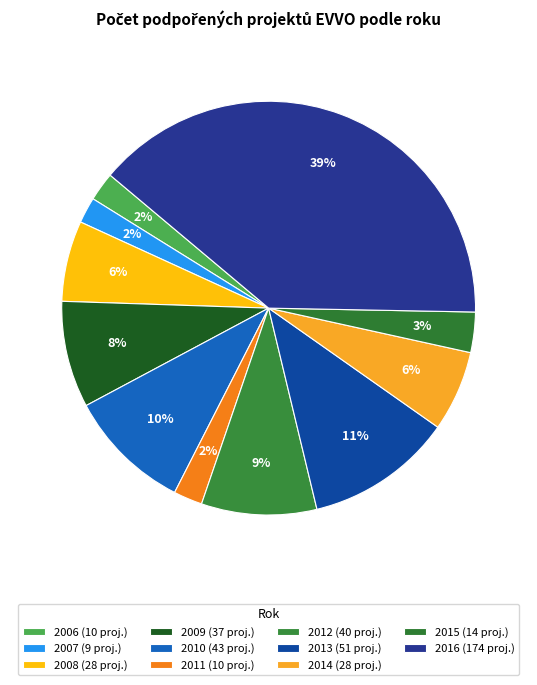

Which slice is the largest?

2016